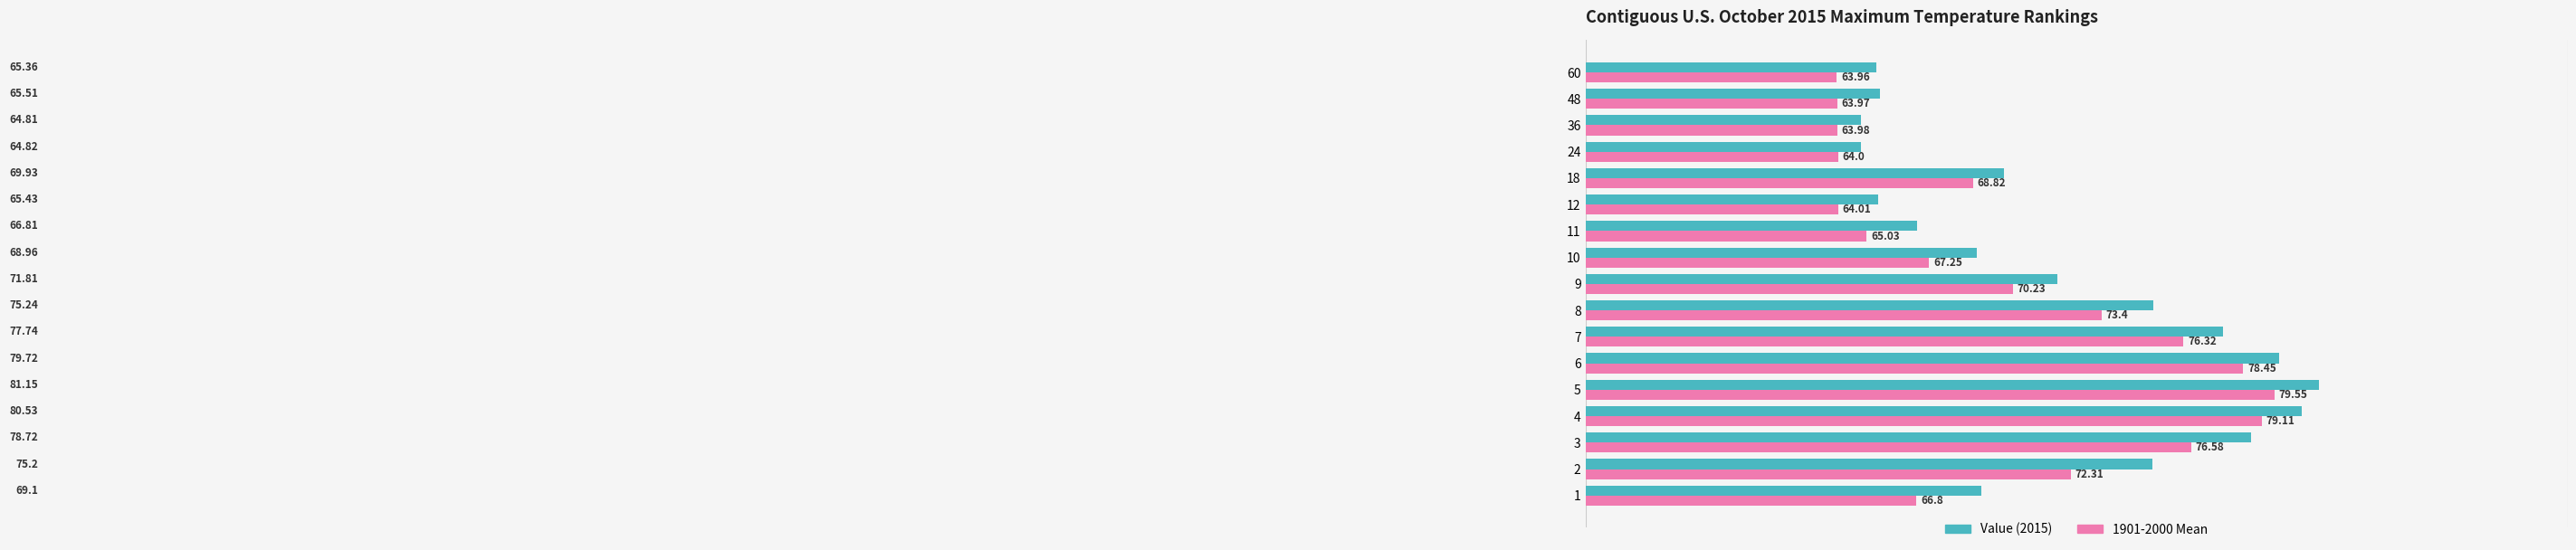

What is the spread (max minus min) of values at 3?

2.1